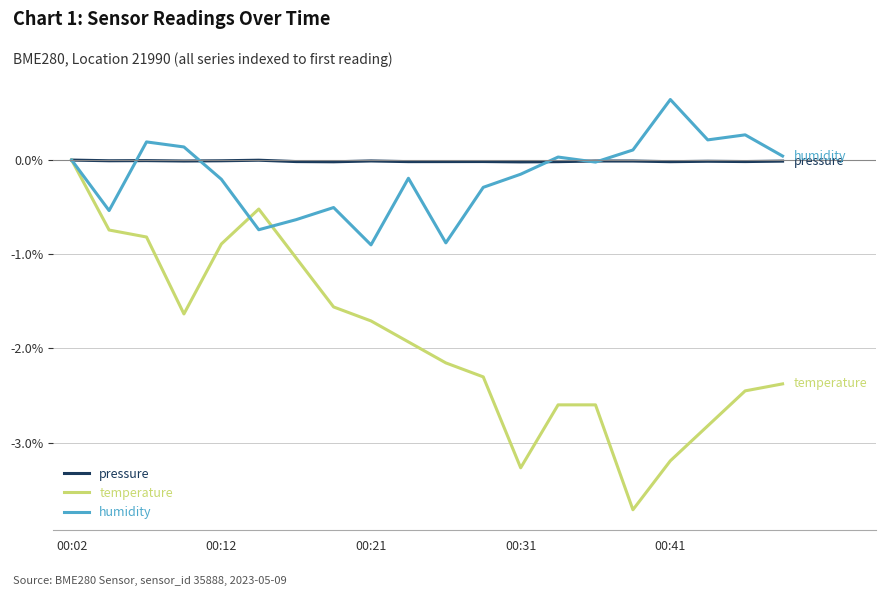

Which series has the widest spread of values?

temperature